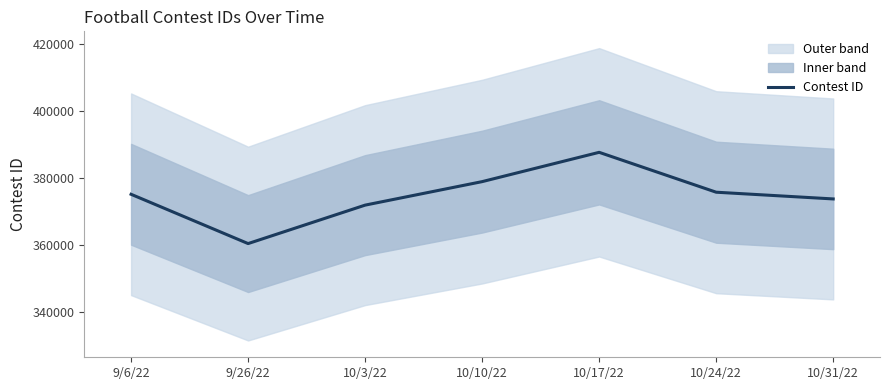

Is it true that the value at 10/10/22 is 378904?

True